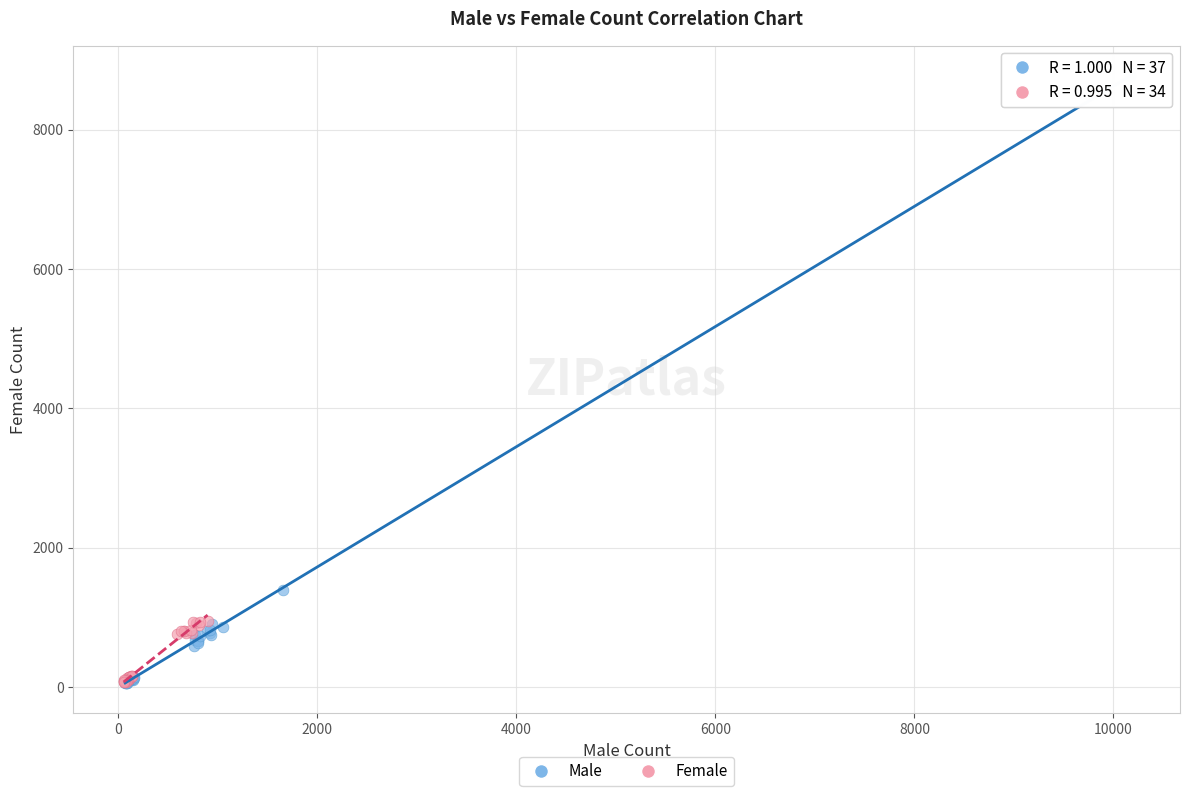

Which series contains the highest Y value?

Male